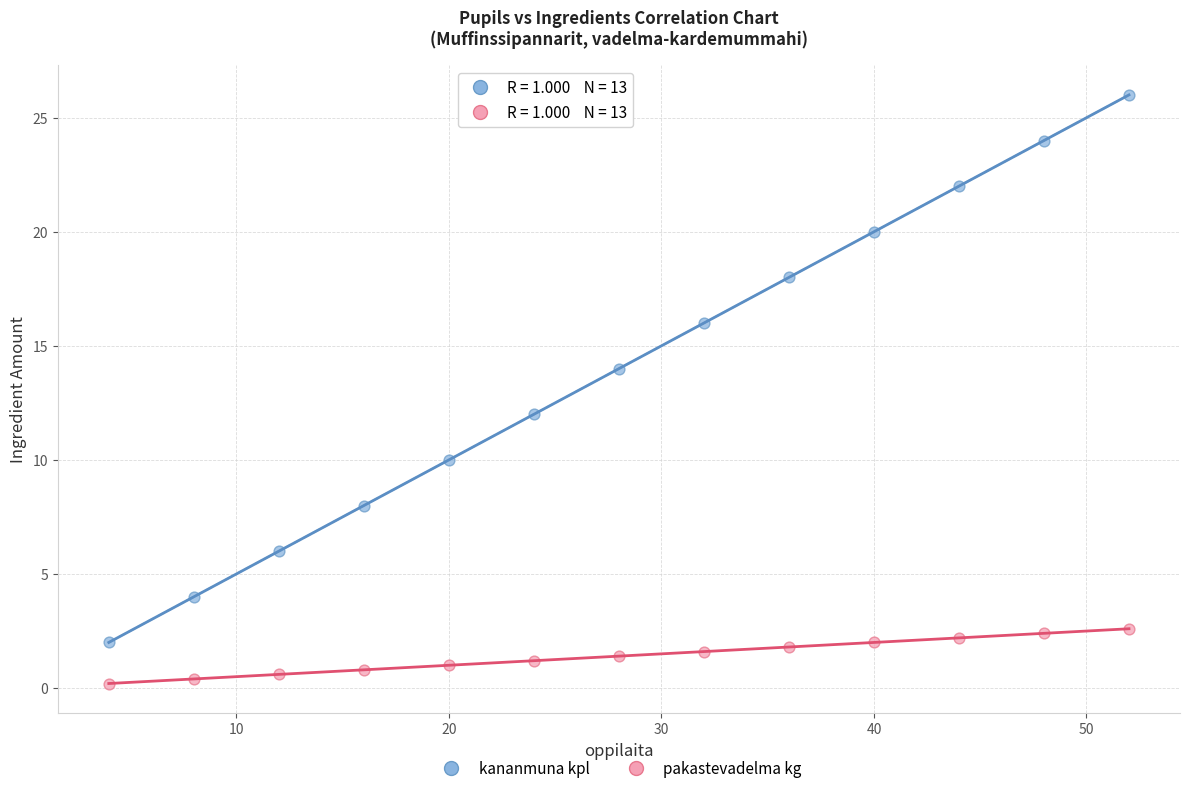

Across all data points, what is the range of X values (max minus min)?

48.0